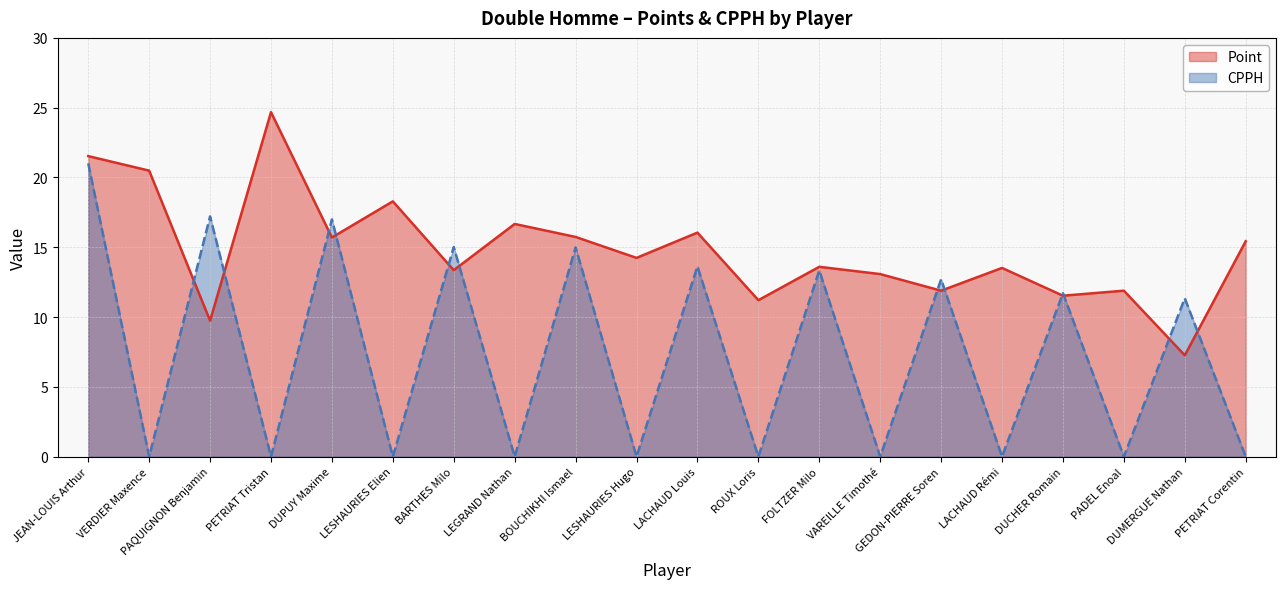

Rank the categories by CPPH value from highest to lowest.

JEAN-LOUIS Arthur, PAQUIGNON Benjamin, DUPUY Maxime, BARTHES Milo, BOUCHIKHI Ismael, LACHAUD Louis, FOLTZER Milo, GEDON-PIERRE Soren, DUCHER Romain, DUMERGUE Nathan, VERDIER Maxence, PETRIAT Tristan, LESHAURIES Elien, LEGRAND Nathan, LESHAURIES Hugo, ROUX Loris, VAREILLE Timothé, LACHAUD Rémi, PADEL Enoal, PETRIAT Corentin